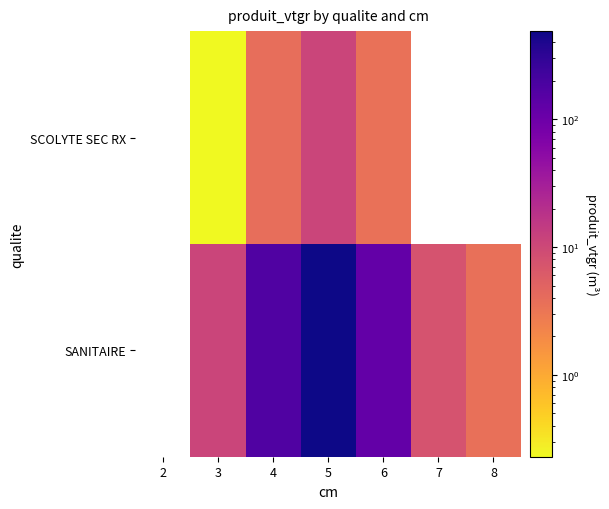

What is the sum of the SANITAIRE values at 6 and 3?

133.3